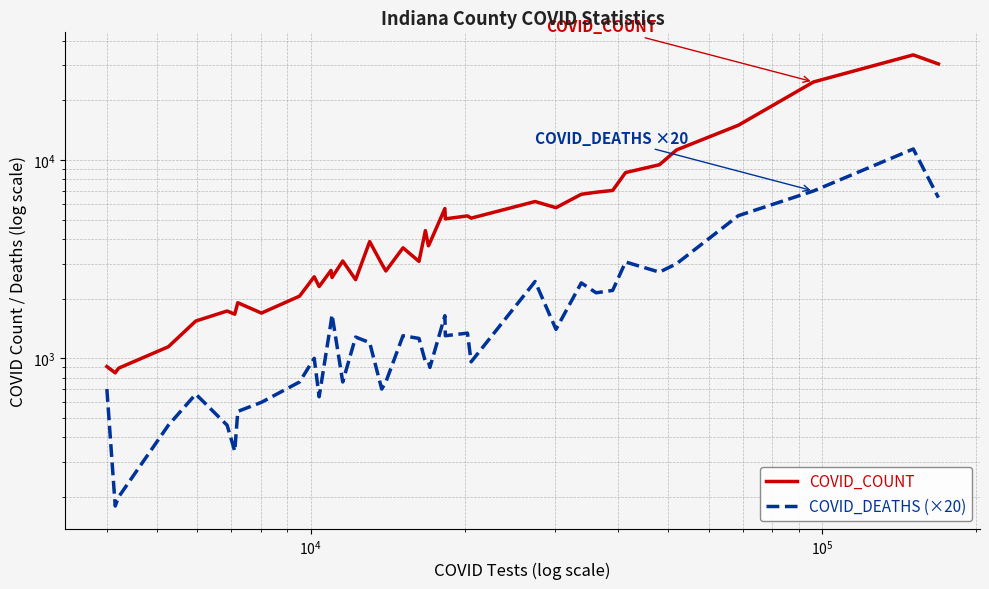

Reading left to right, what are all the values shown in this chart?

COVID_COUNT: 909	845	892	1144	1542	1732	1669	1907	1691	2058	2577	2301	2773	2556	3095	2493	3876	2997	2757	3606	3082	4404	3693	3826	5688	5049	5226	5091	6174	5748	6716	6877	7021	8640	9463	11241	14970	24739	33869	30481
COVID_DEATHS (×20): 700	180	200	460	660	460	340	540	600	760	1000	640	1520	1660	760	1280	1200	700	760	1300	1260	960	960	900	1640	1300	1340	960	2440	1400	2400	2140	2200	3060	2720	3000	5240	6980	11360	6460